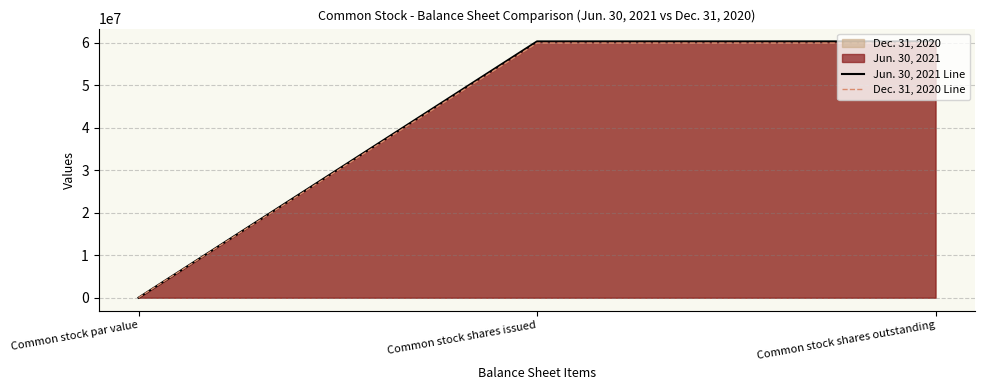

Does the chart display data point markers on the line(s)?

No